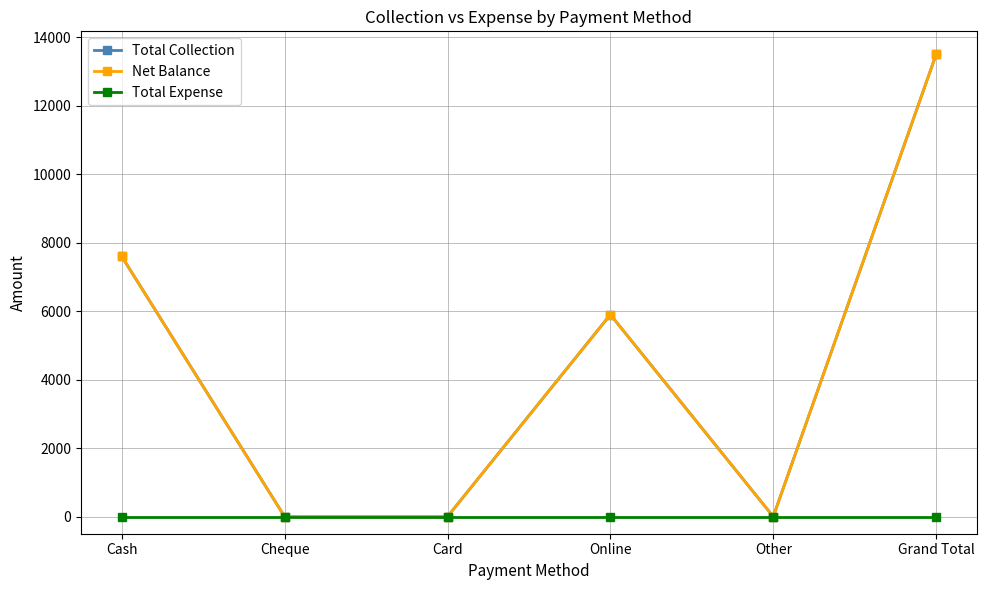

Where is the first local minimum for Total Collection?

Other